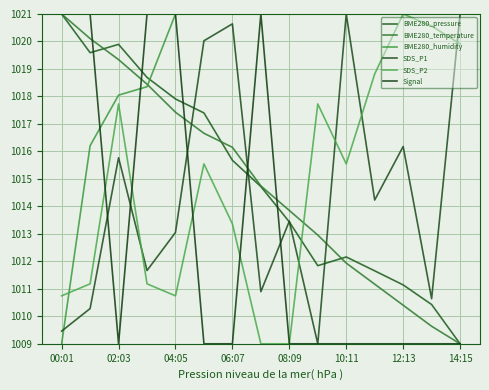

Is this an area chart (filled region under the line)?

No